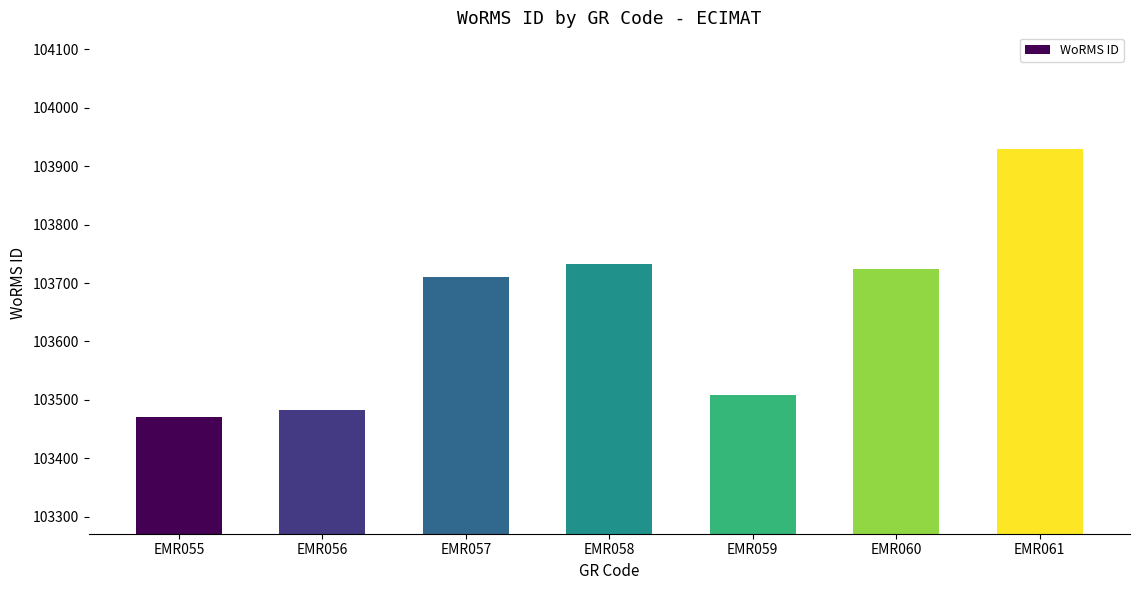

Reading left to right, extract all data points from this chart.

103471	103483	103710	103732	103509	103724	103929